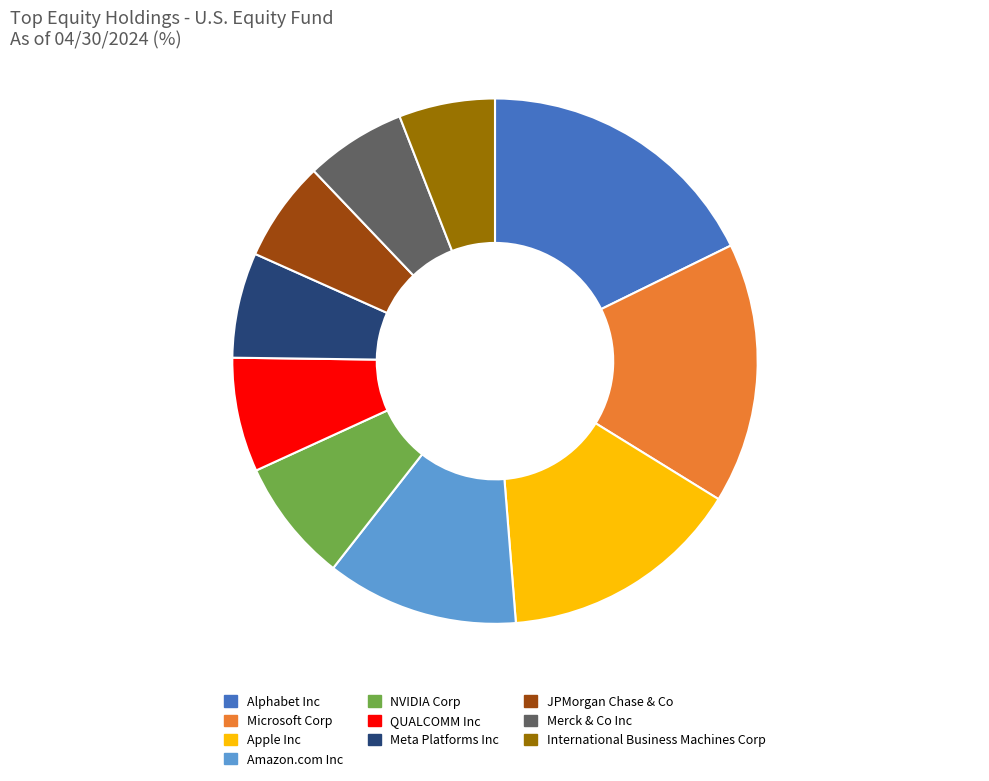

Is there a majority slice in this chart?

No